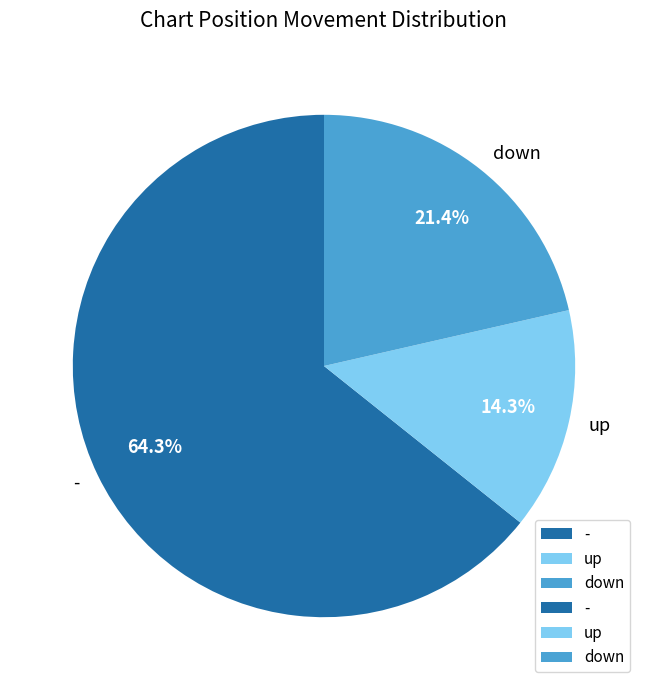

Do - and up together represent more than half of the pie?

Yes